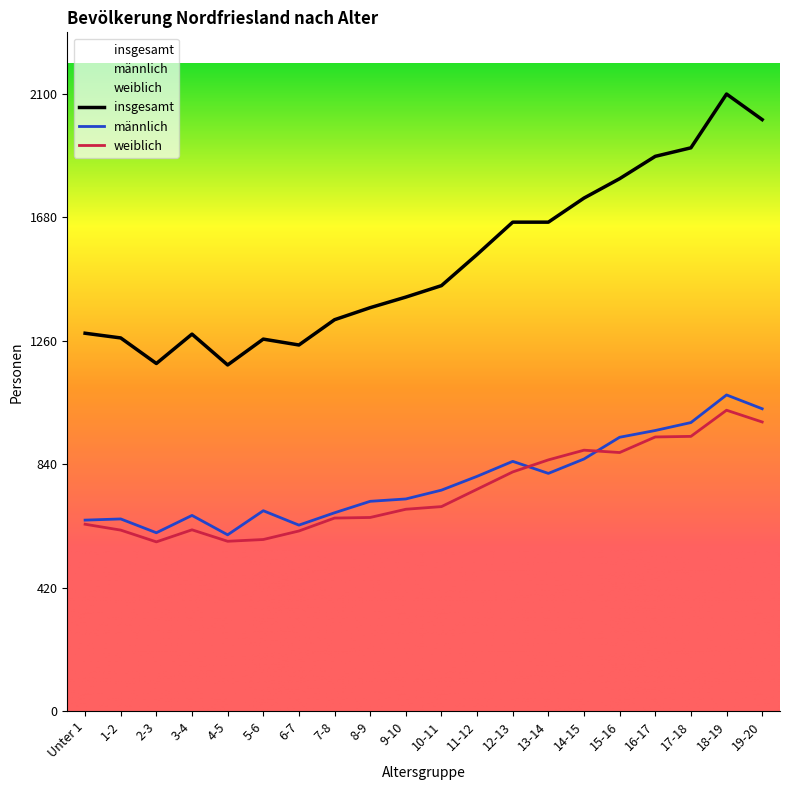

What is the label of the 15th point from the left?

14-15